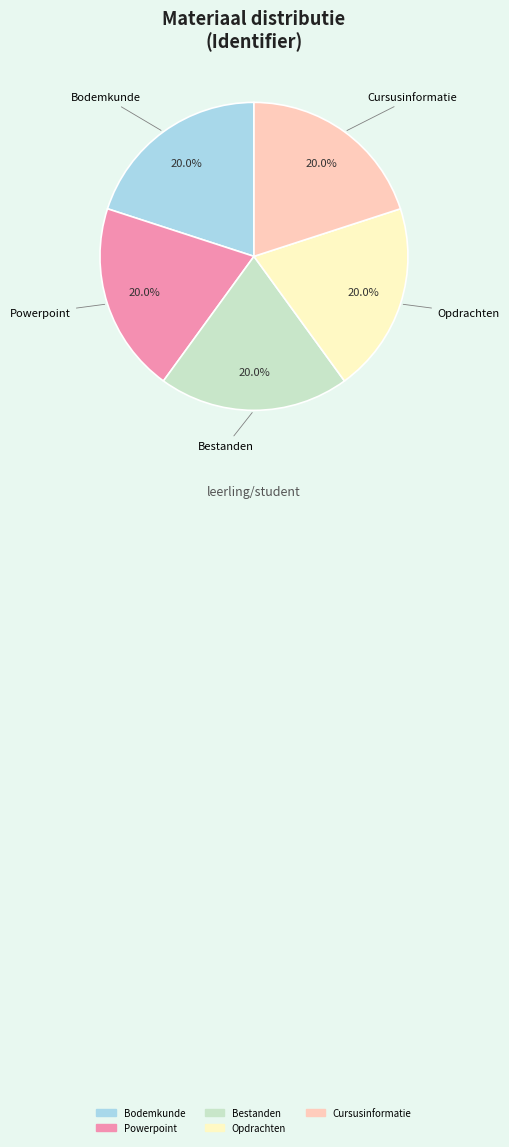

How many segments does this pie chart have?

5